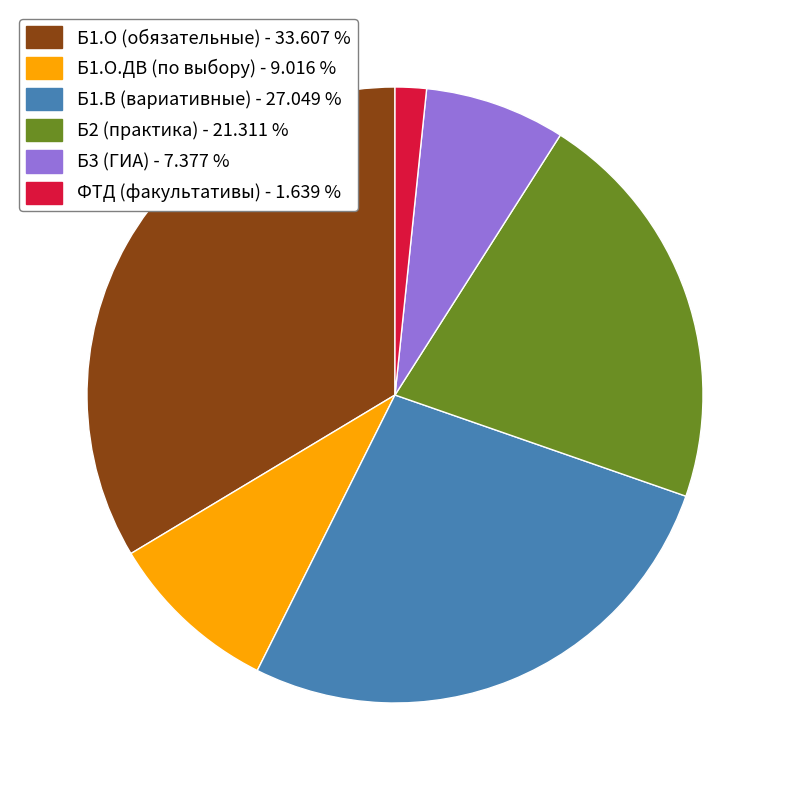

Rank the categories by value from lowest to highest.

ФТД (факультативы) - 1.639 %, Б3 (ГИА) - 7.377 %, Б1.О.ДВ (по выбору) - 9.016 %, Б2 (практика) - 21.311 %, Б1.В (вариативные) - 27.049 %, Б1.О (обязательные) - 33.607 %